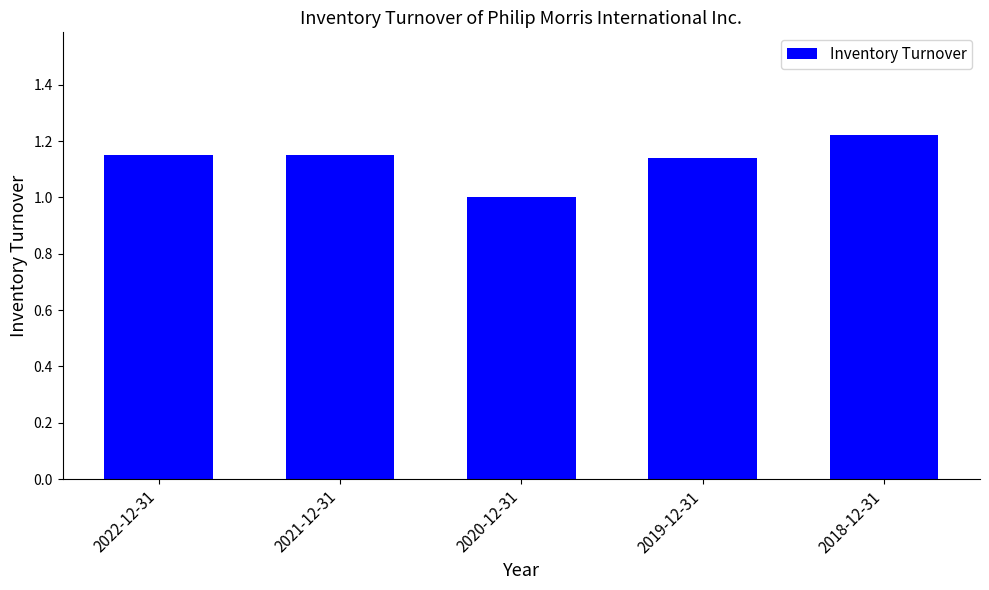

How many categories are shown in the chart?

5